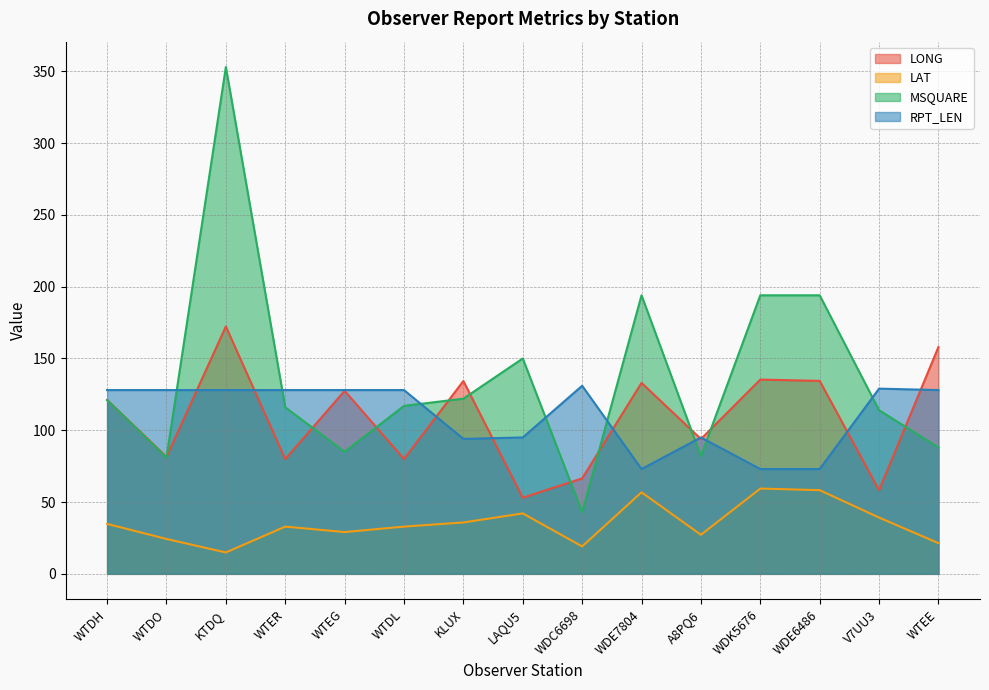

Is it true that LONG equals 170.5 at WTDH?

False